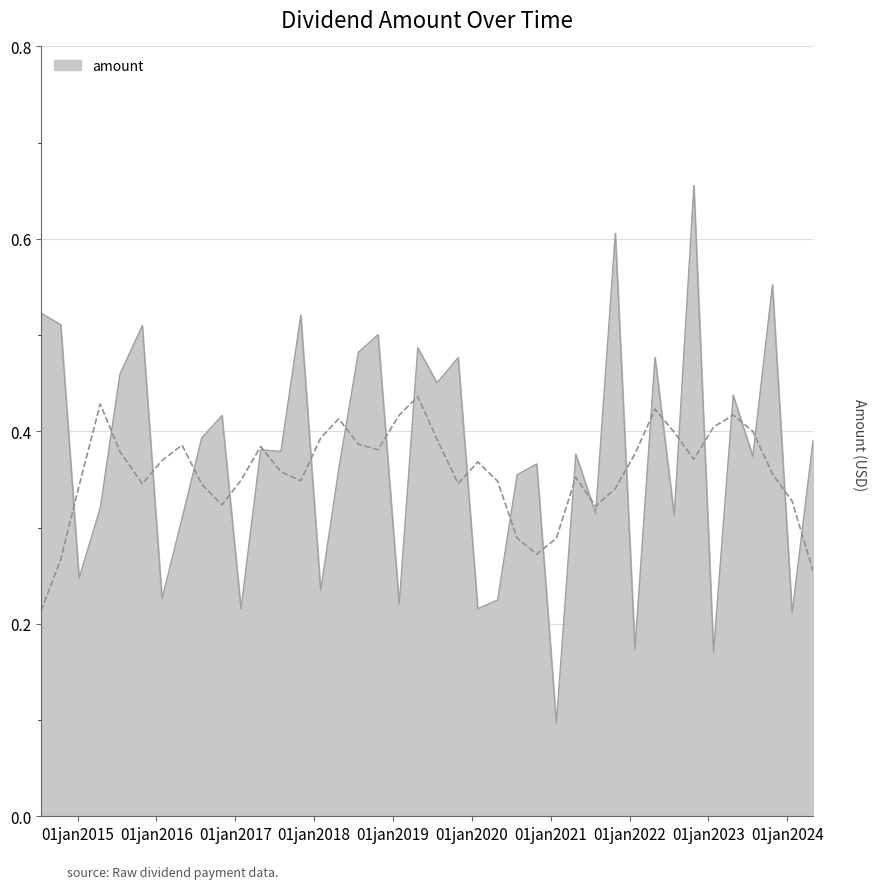

What is the sum of the values at 2021-10-27 and 2019-01-30?

0.8